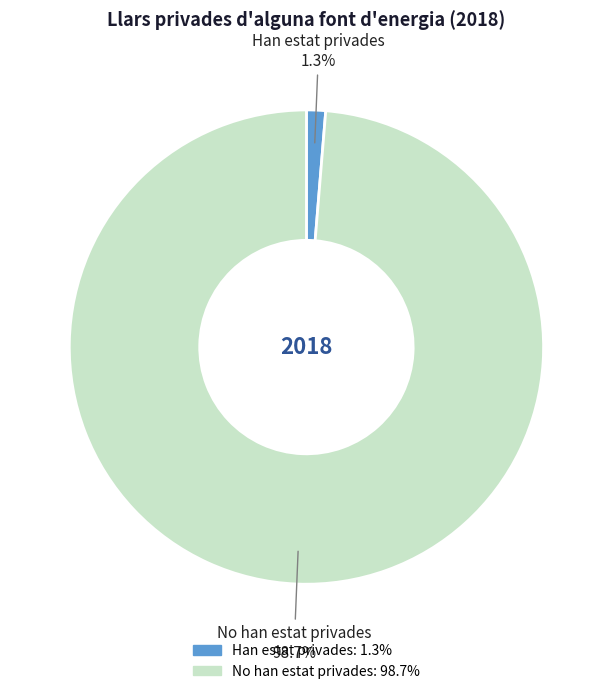

Which slice is the smallest?

Han estat privades